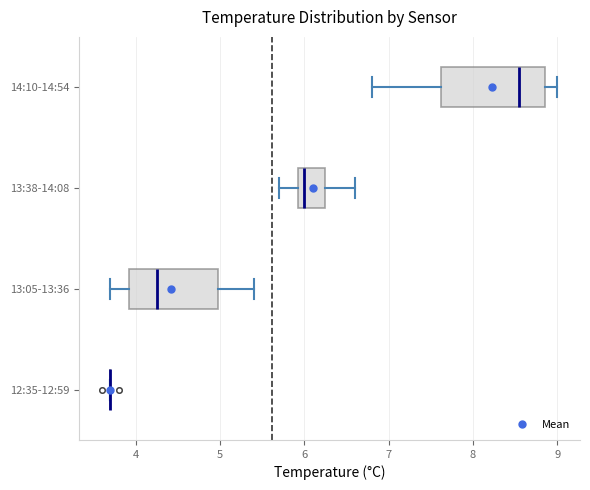

Where is the left edge of the box for 13:05-13:36 on the x-axis? The values are not printed on the chart, so give them approximately, as read against the axis.

3.9